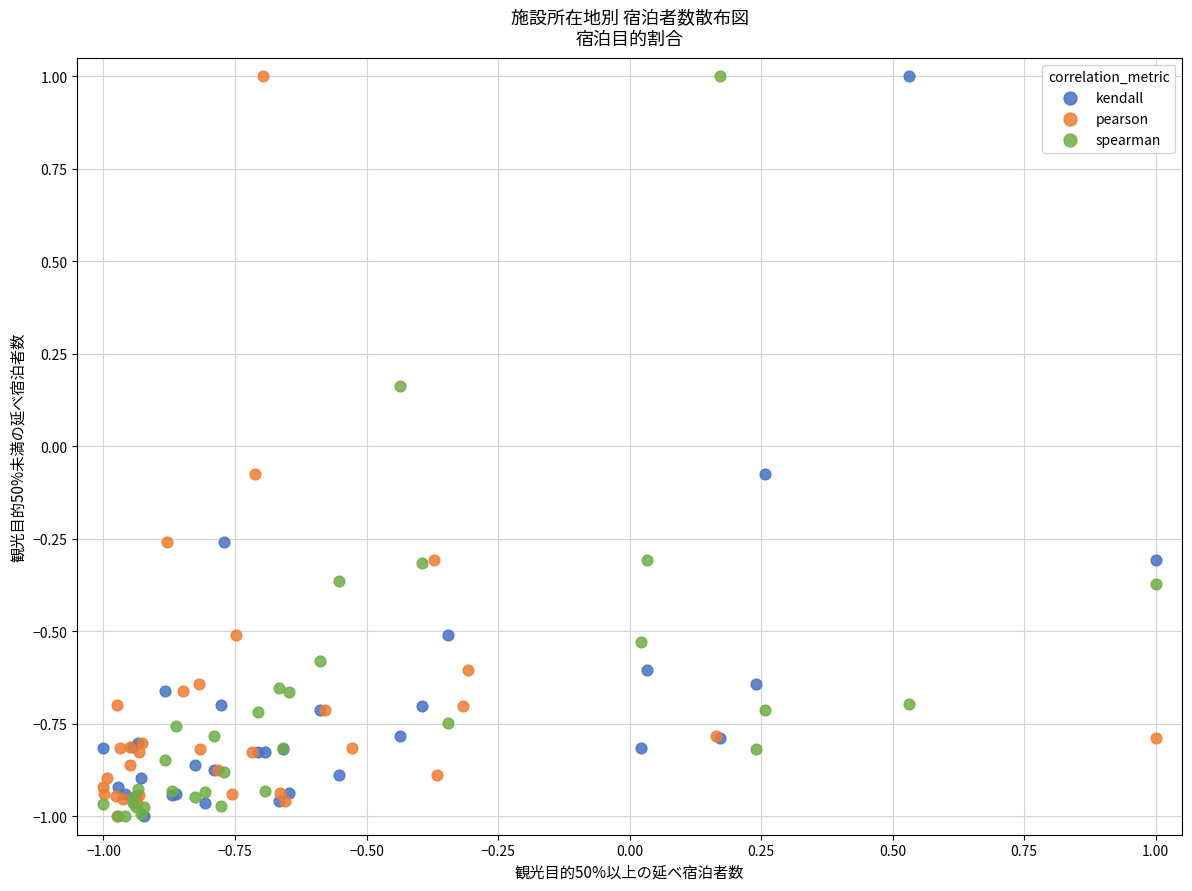

What are all the series names shown in the legend?

kendall, pearson, spearman